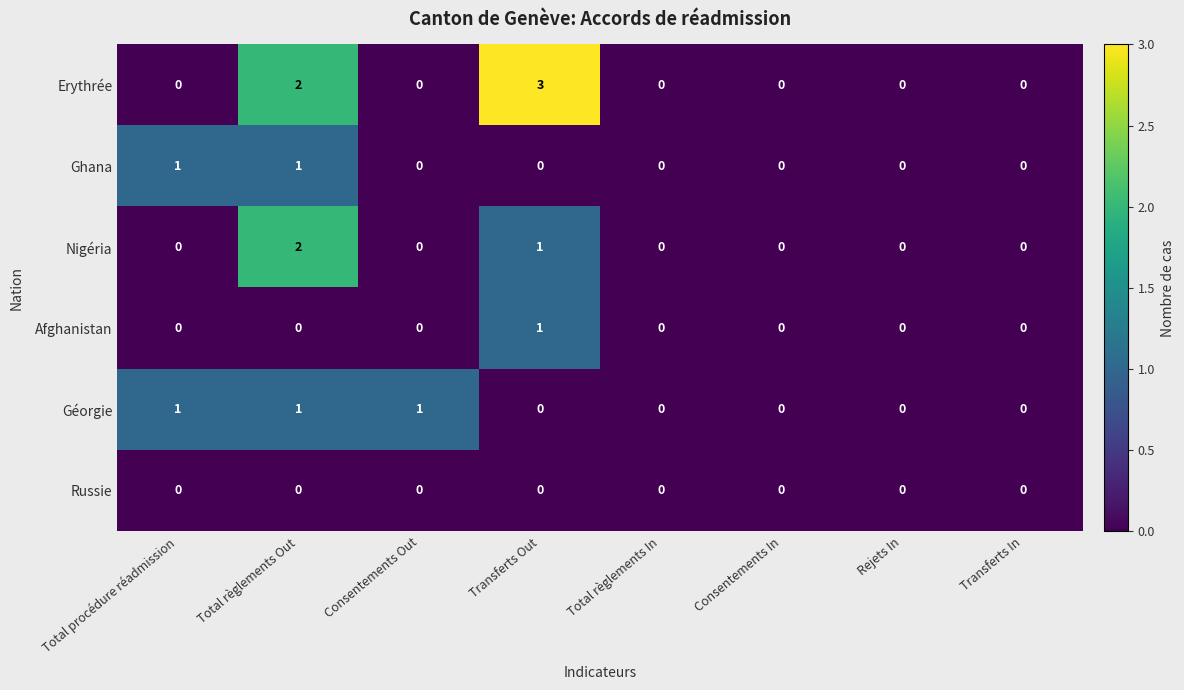

How many categories are shown in the chart?

8